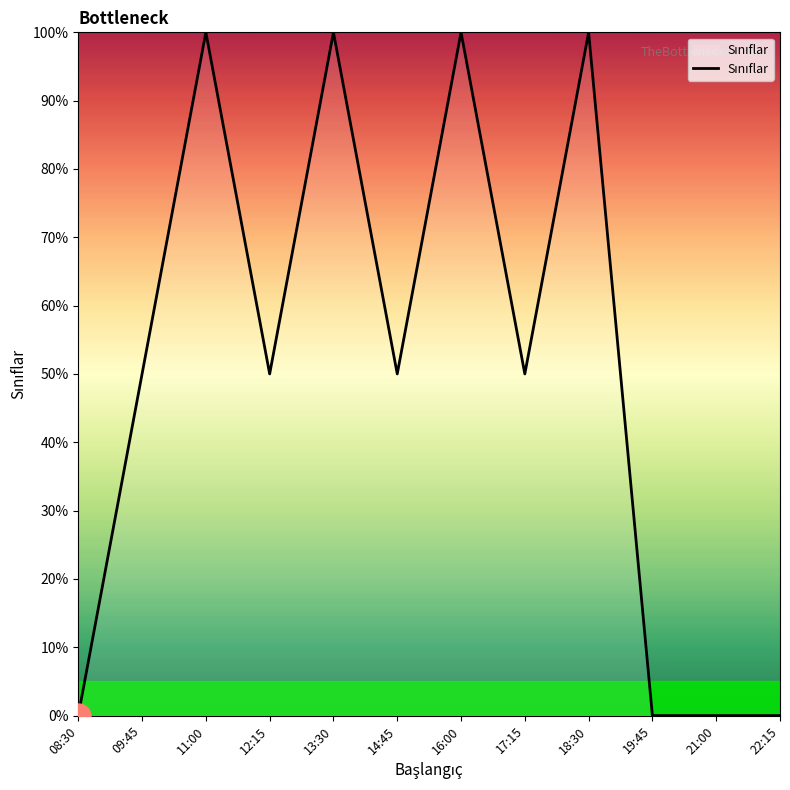

Reading left to right, transcribe all the data shown in this chart.

08:30=0	09:45=50	11:00=100	12:15=50	13:30=100	14:45=50	16:00=100	17:15=50	18:30=100	19:45=0	21:00=0	22:15=0